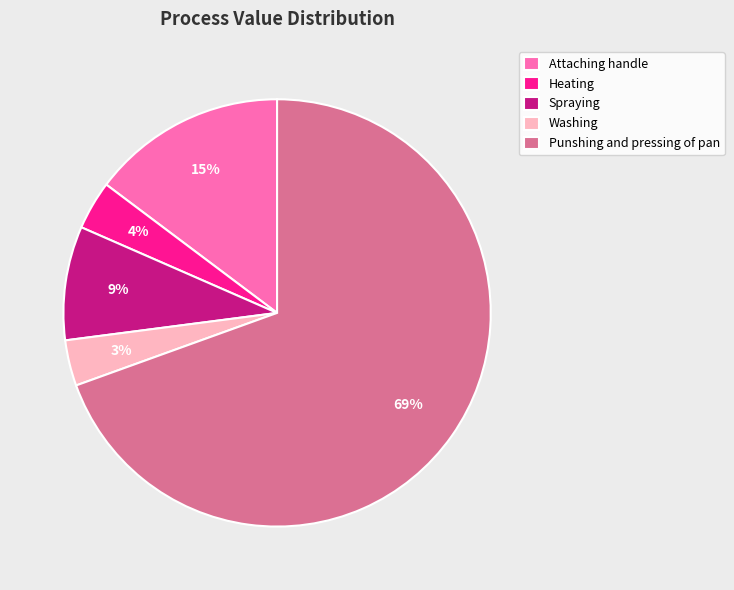

Count the number of slices in the pie.

5